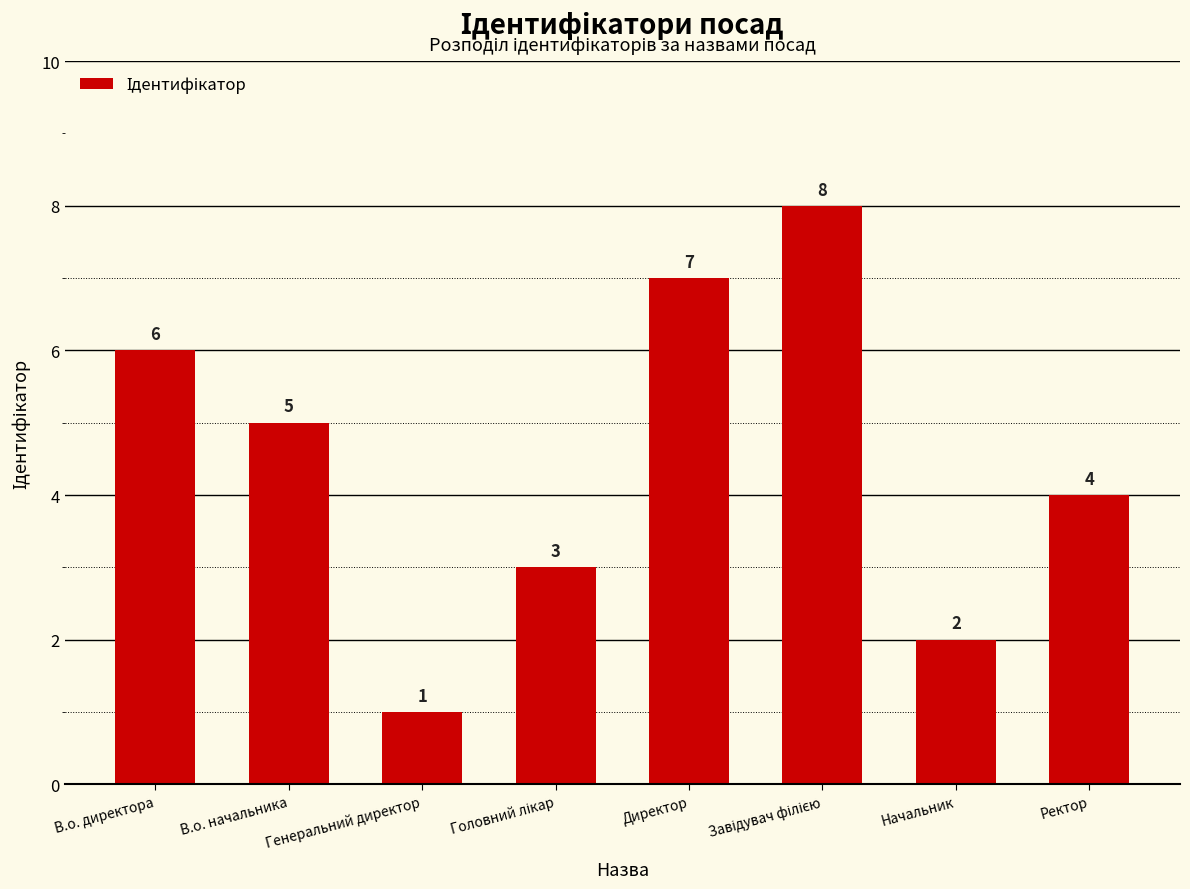

Reading left to right, transcribe all the data shown in this chart.

6	5	1	3	7	8	2	4